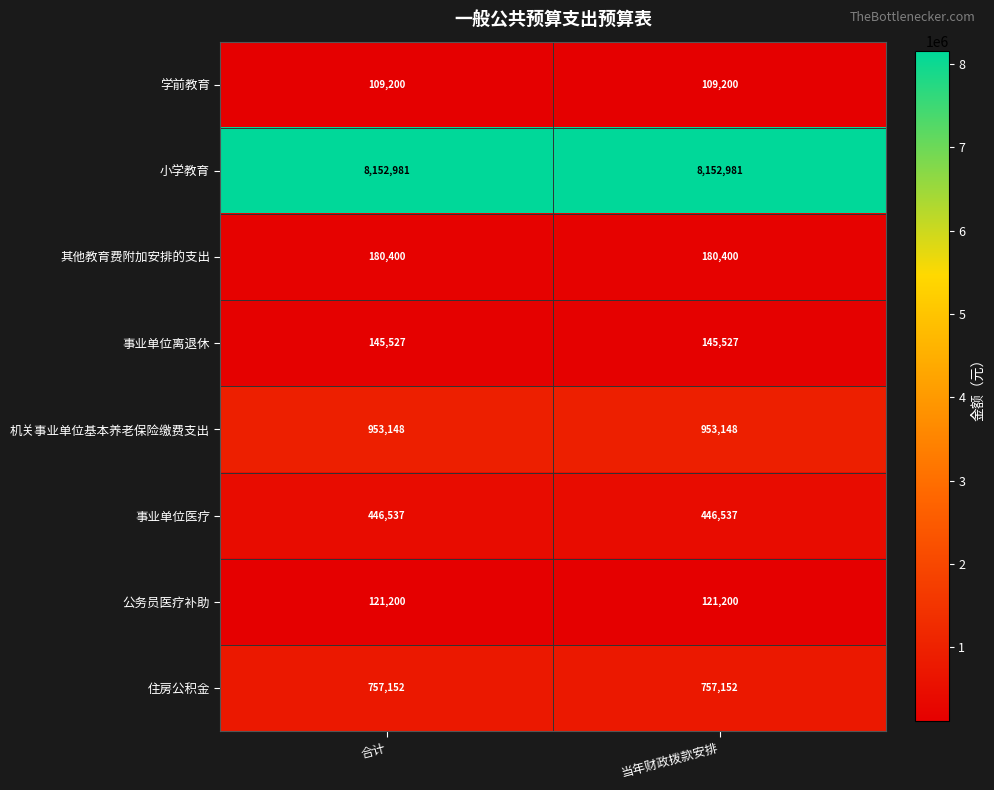

Is it true that 机关事业单位基本养老保险缴费支出 equals 953148 at 合计?

True